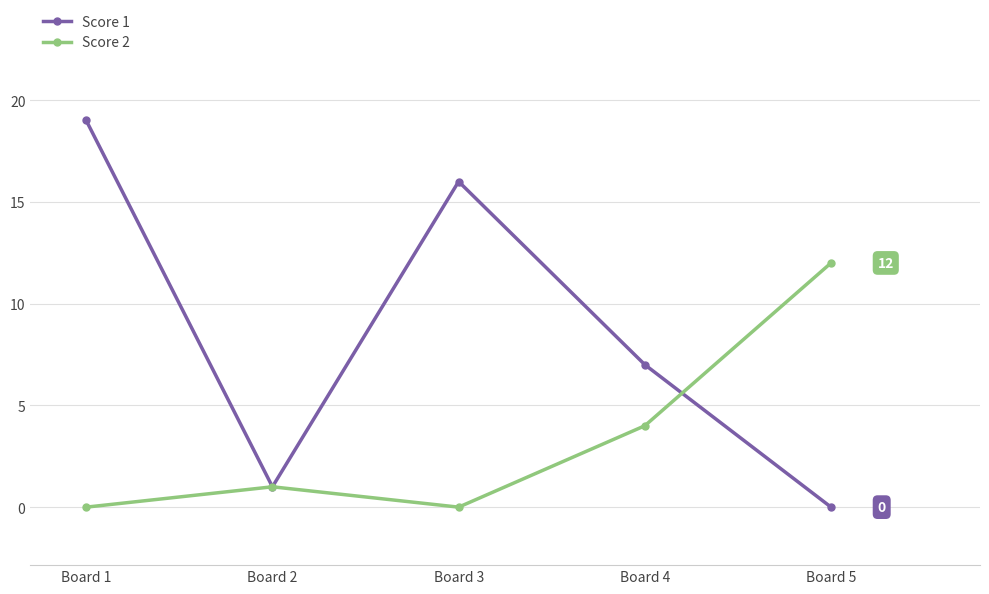

Where is the first local maximum for Score 2?

Board 2